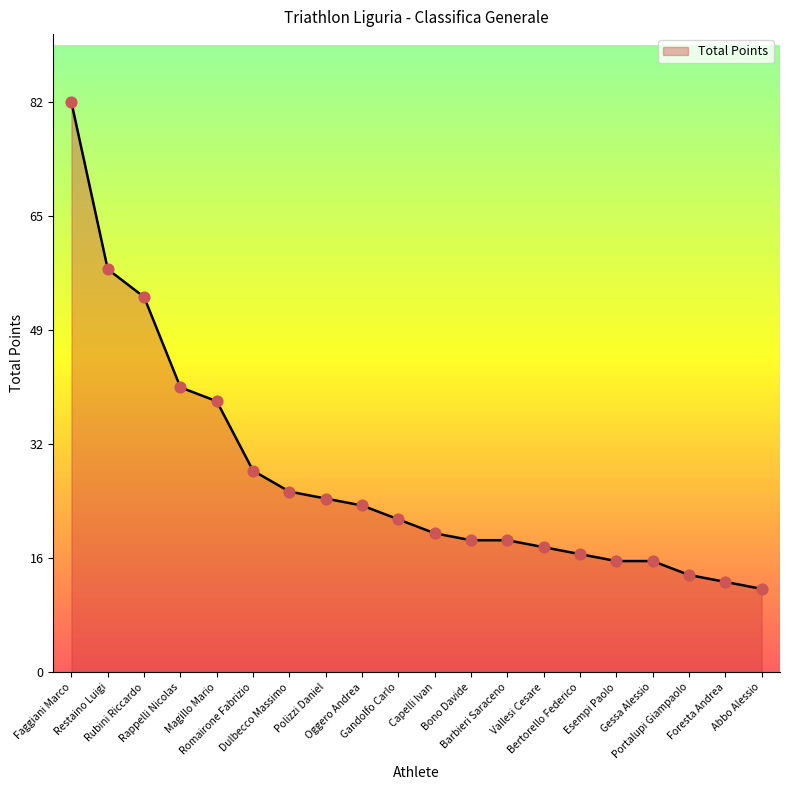

Which has a higher value, Portalupi Giampaolo or Oggero Andrea?

Oggero Andrea